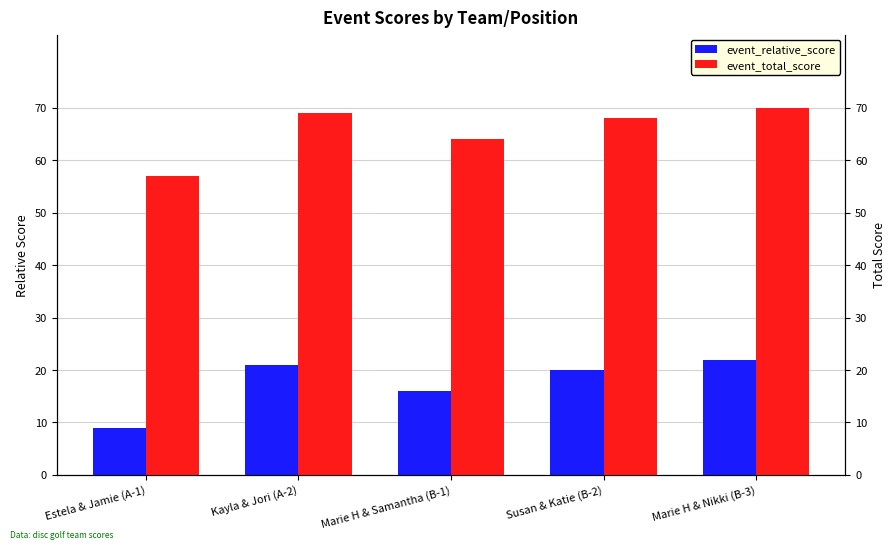

What is the difference between the second highest and minimum values in the event_total_score series?

12